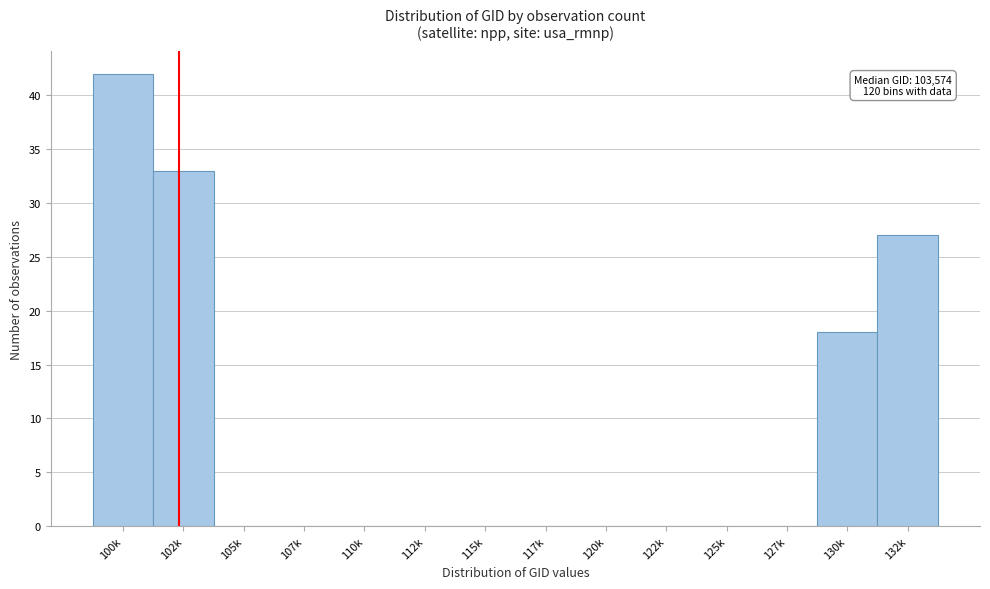

Reading left to right, list all the values displayed in this chart.

100k=42	102k=33	105k=0	107k=0	110k=0	112k=0	115k=0	117k=0	120k=0	122k=0	125k=0	127k=0	130k=18	132k=27